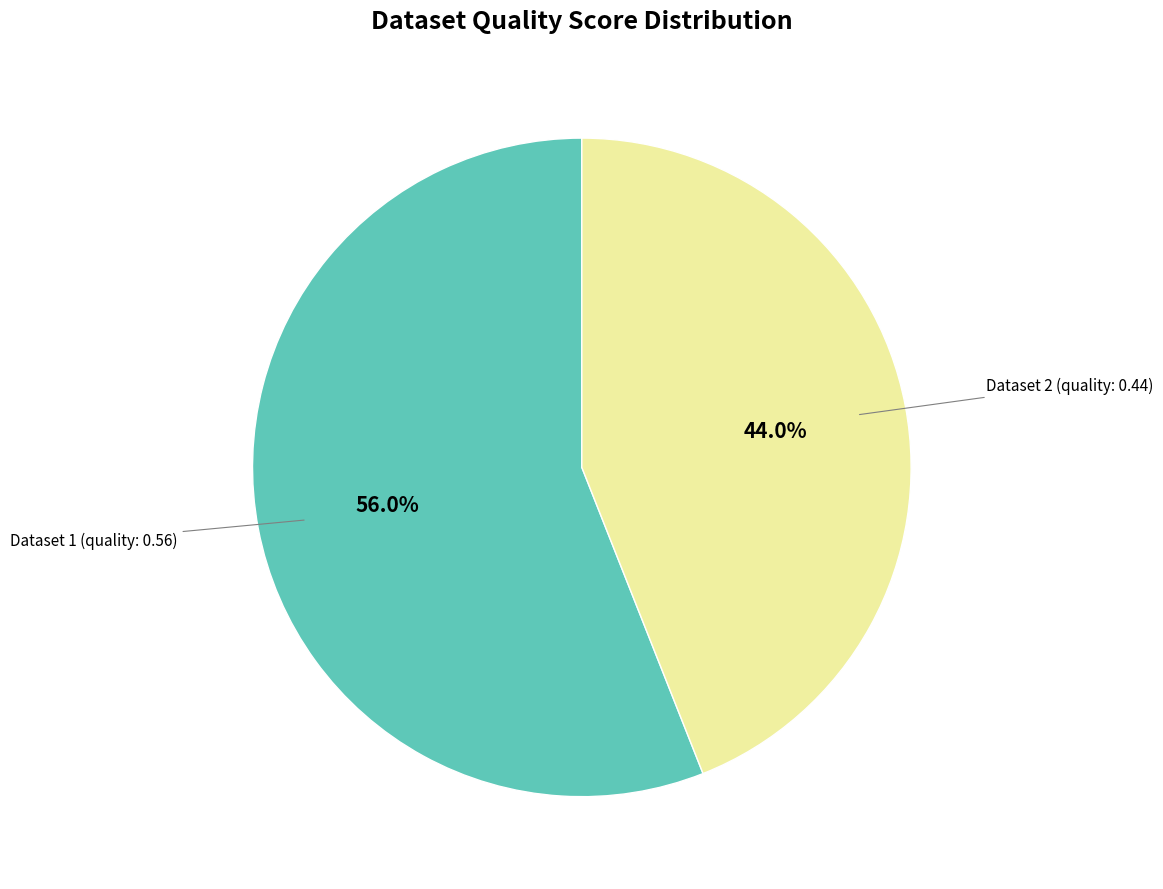

Rank the categories by value from highest to lowest.

Dataset 1 (quality: 0.56), Dataset 2 (quality: 0.44)